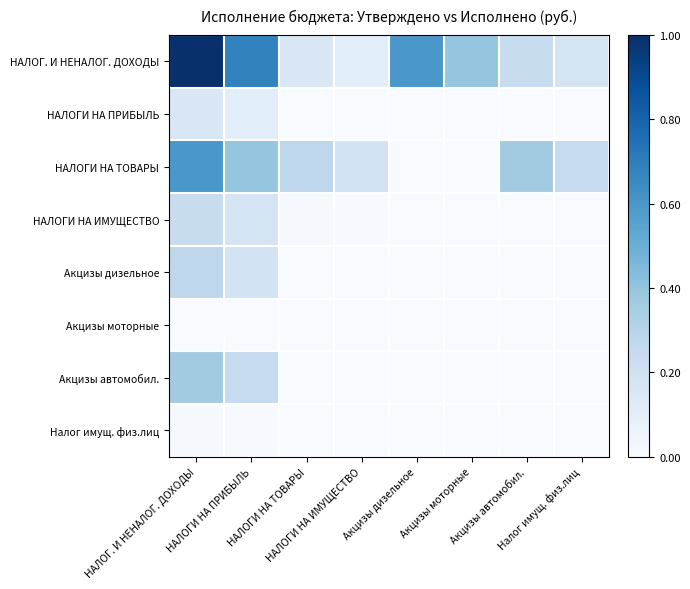

Which series has the largest range (max minus min)?

НАЛОГ. И НЕНАЛОГ. ДОХОДЫ